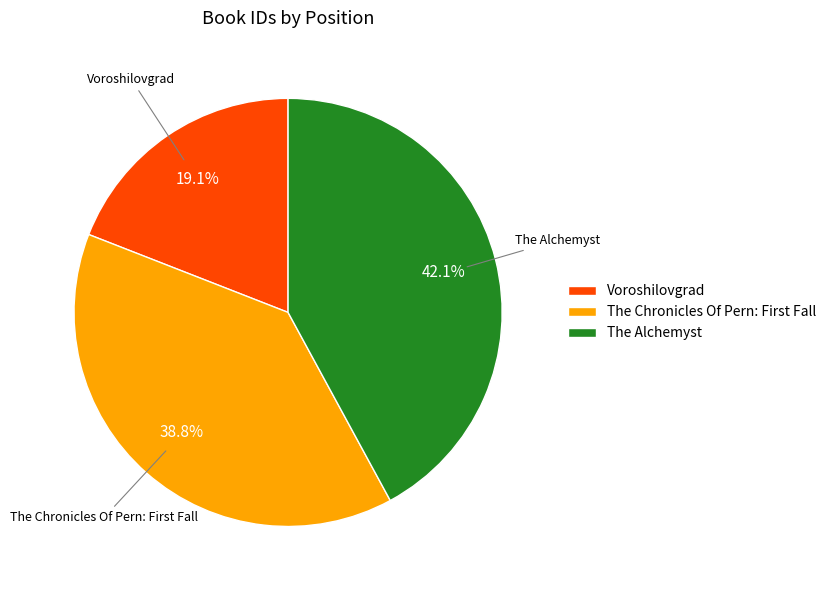

Is it true that The Alchemyst is 53% of the pie?

False